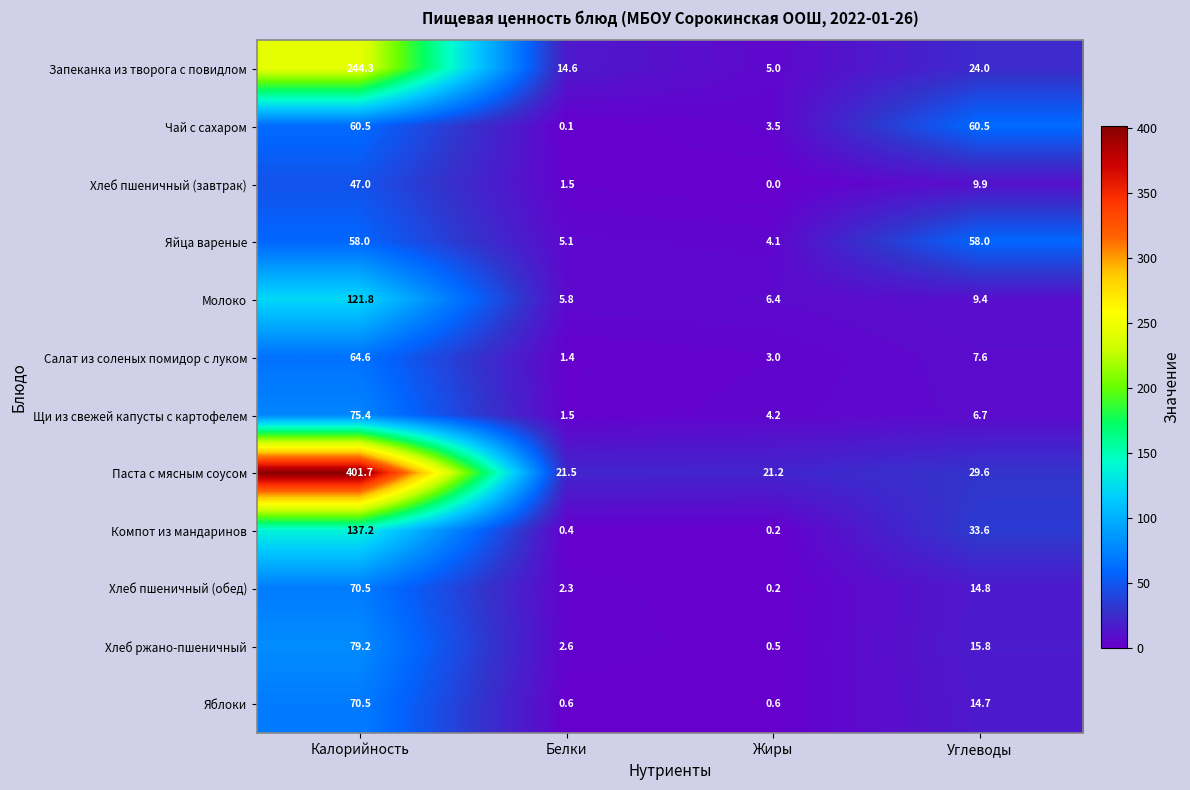

What is the total value across all series at Углеводы?

284.6